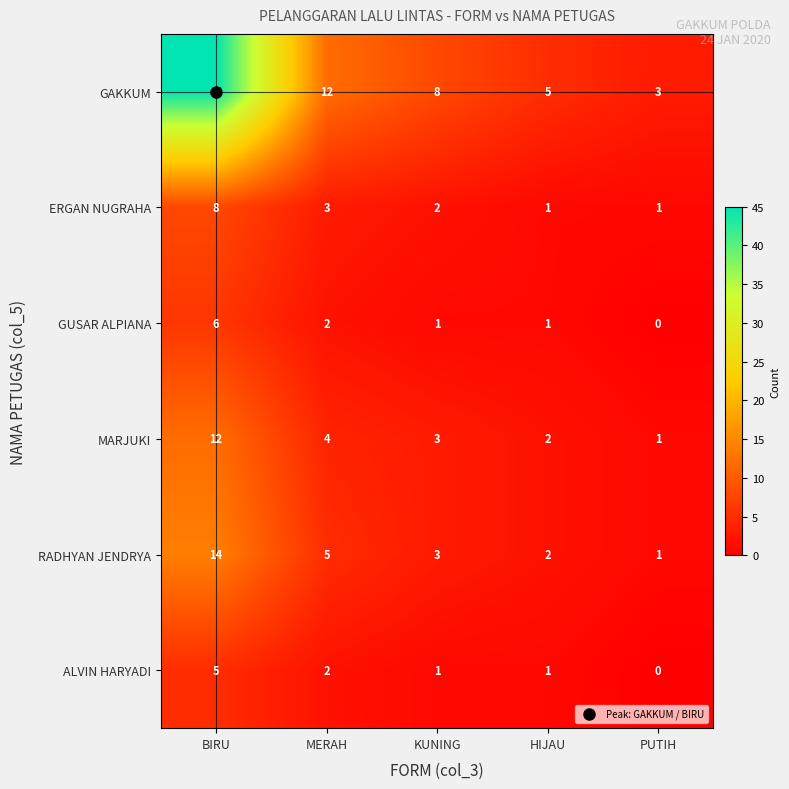

The value of ALVIN HARYADI at MERAH is 1. True or false?

False